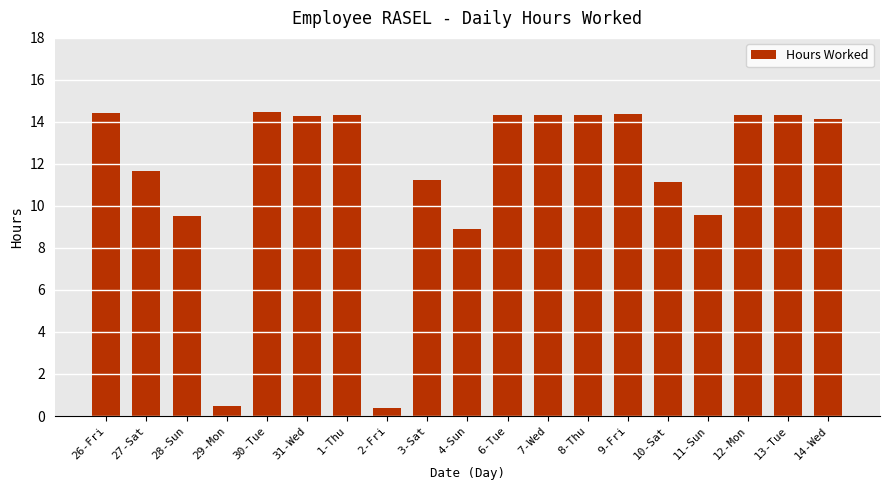

At which label is the value closest to 7?

4-Sun